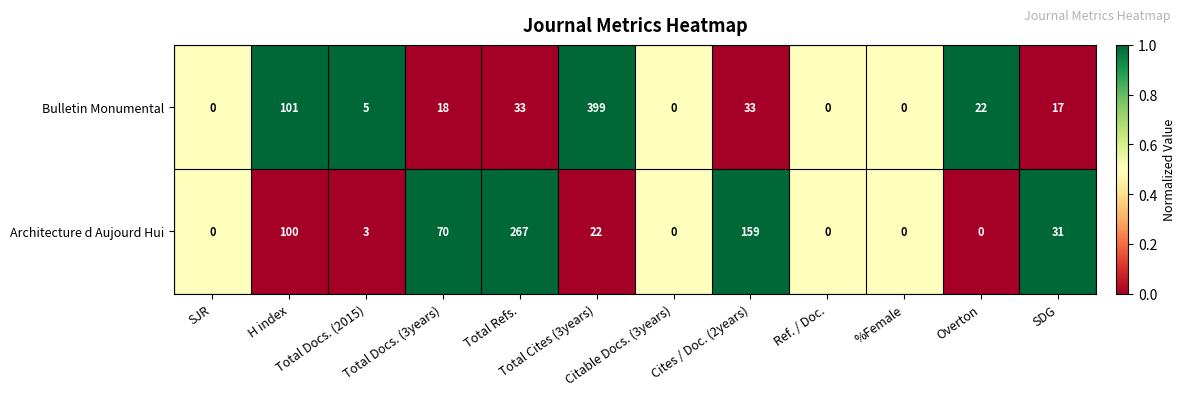

How many data points does each series have?

12